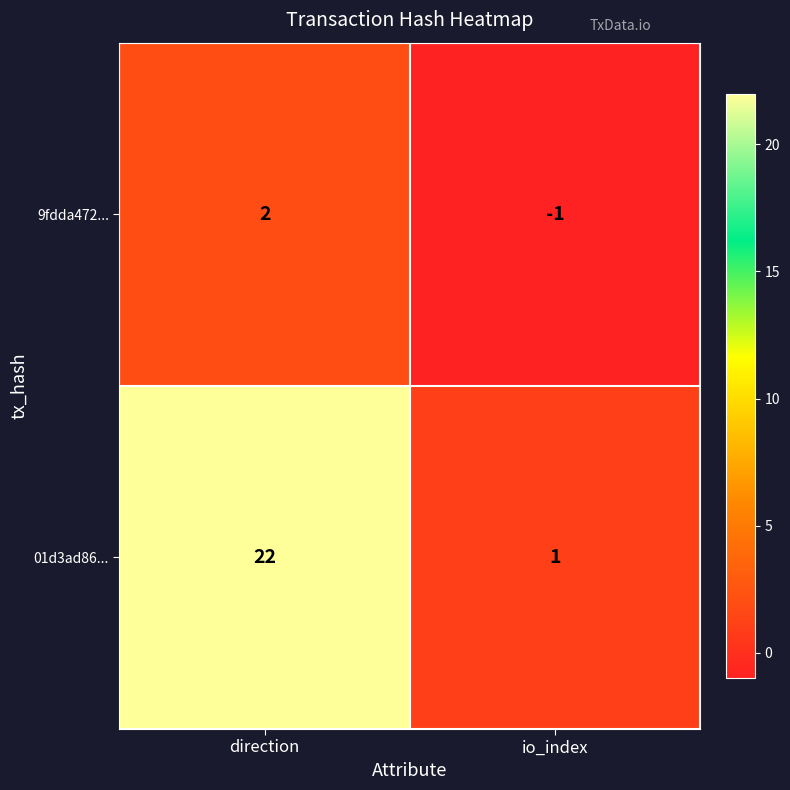

Is it true that 9fdda472... equals -2 at io_index?

False